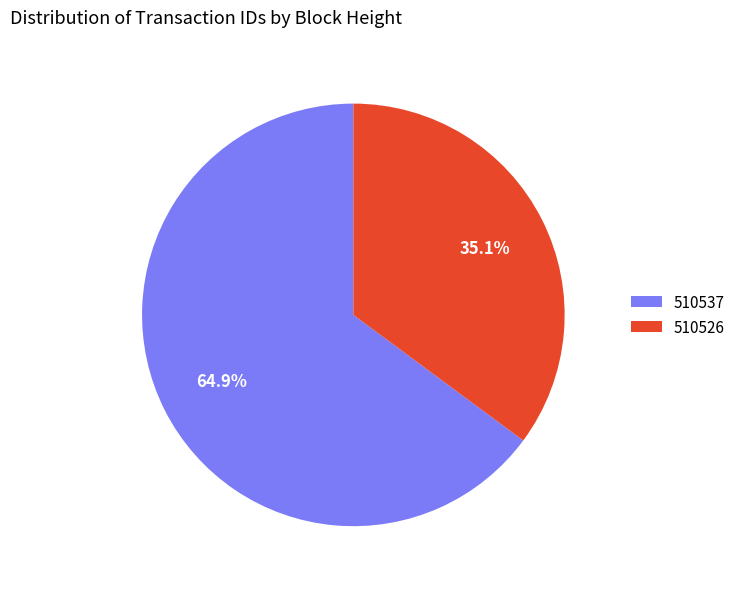

Which category has the biggest portion of the pie?

510537